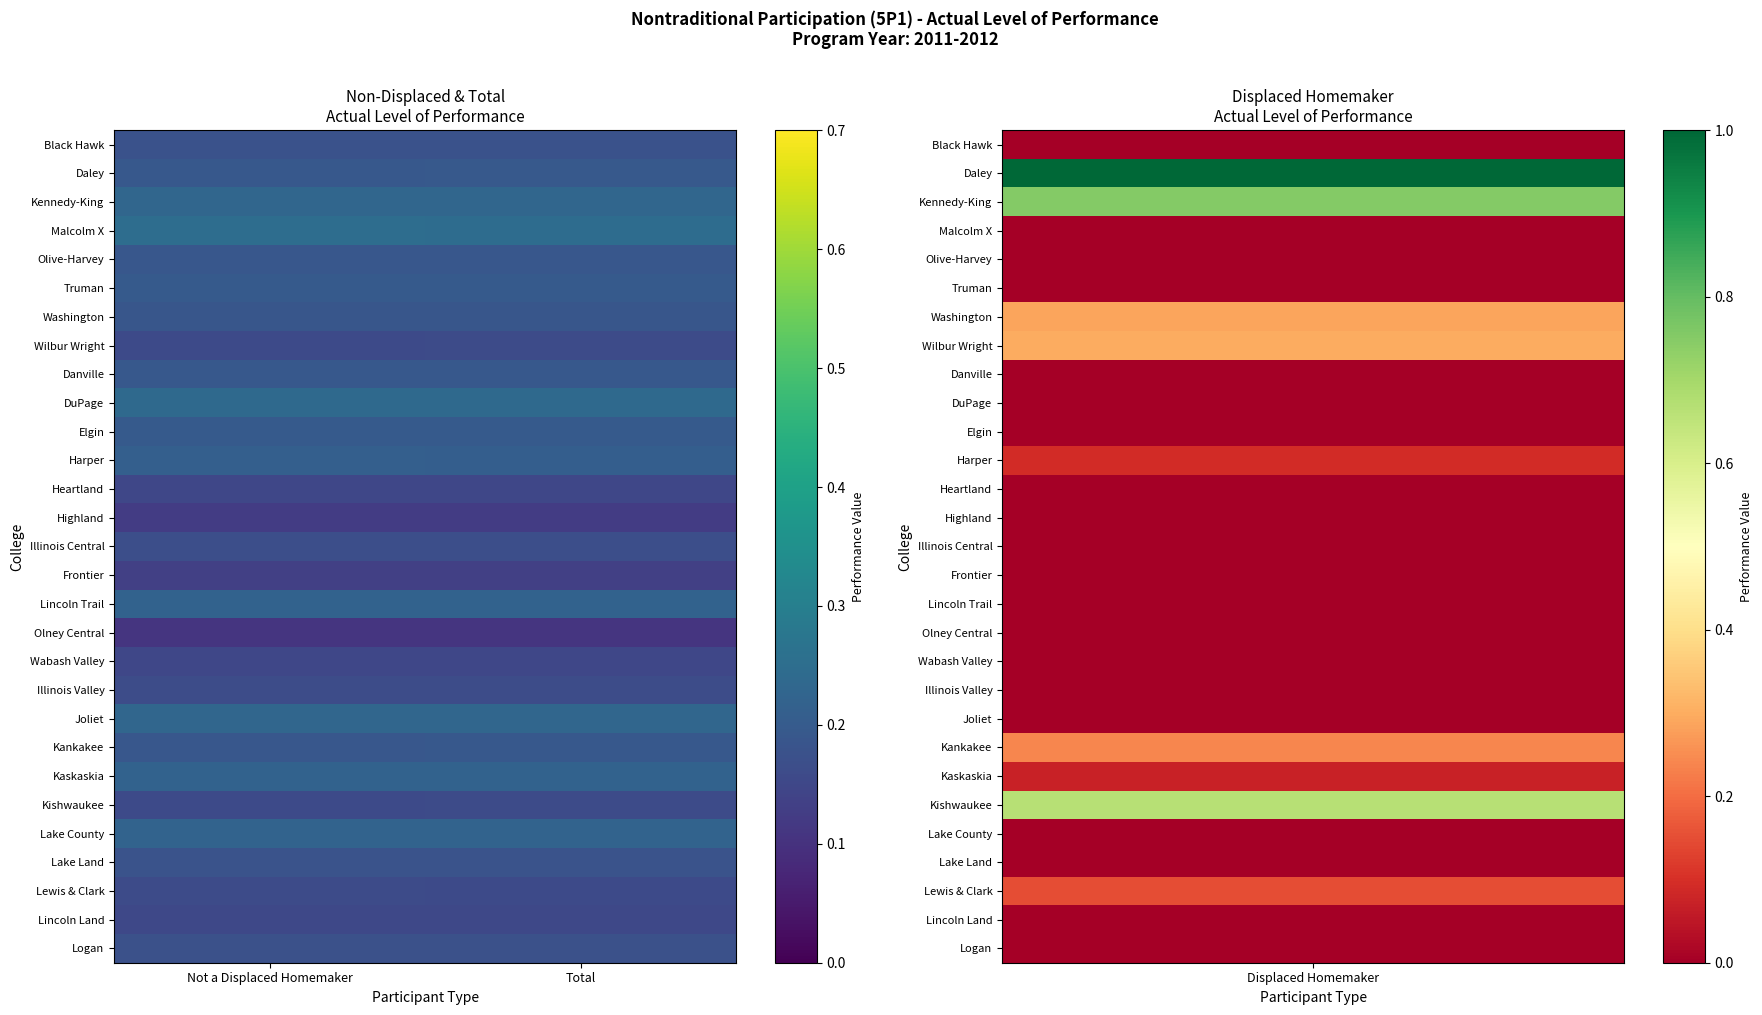

What is the difference between the highest and lowest values at Not a Displaced Homemaker?

0.1